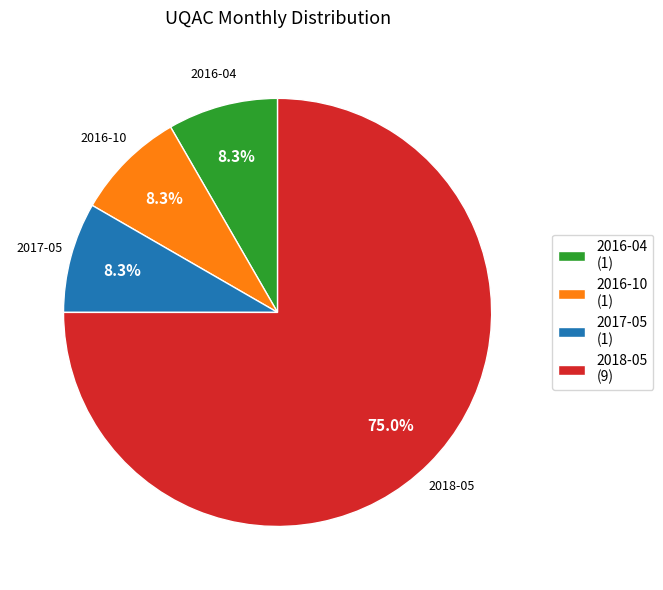

What is the largest slice in the pie chart?

2018-05